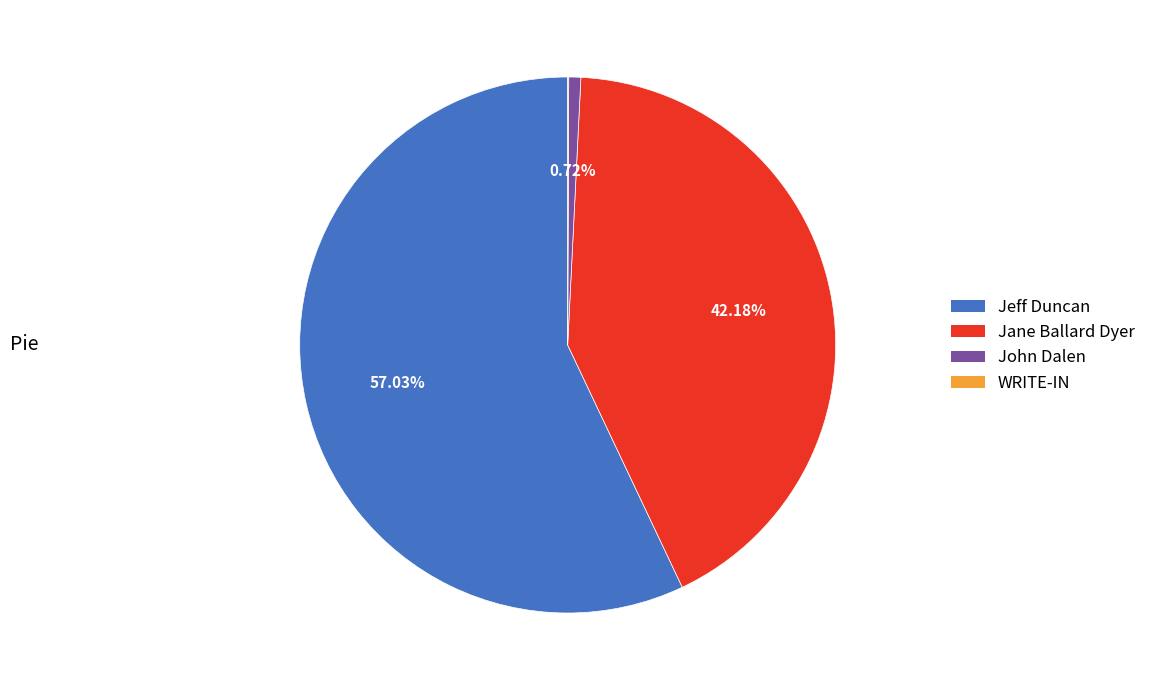

Is there a majority slice in this chart?

Yes